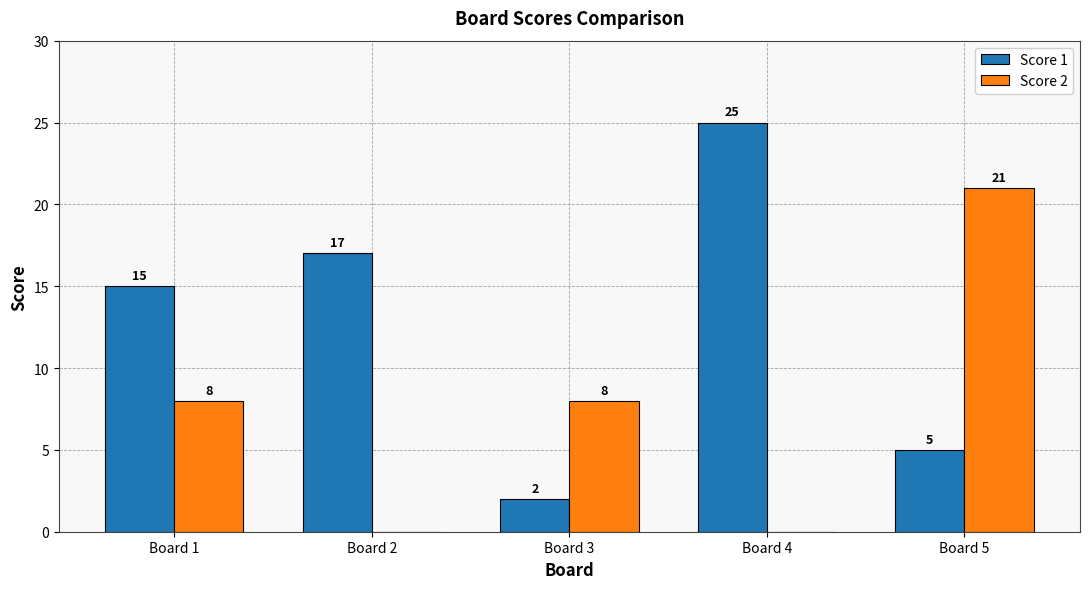

What is the sum of all Score 1 values?

64